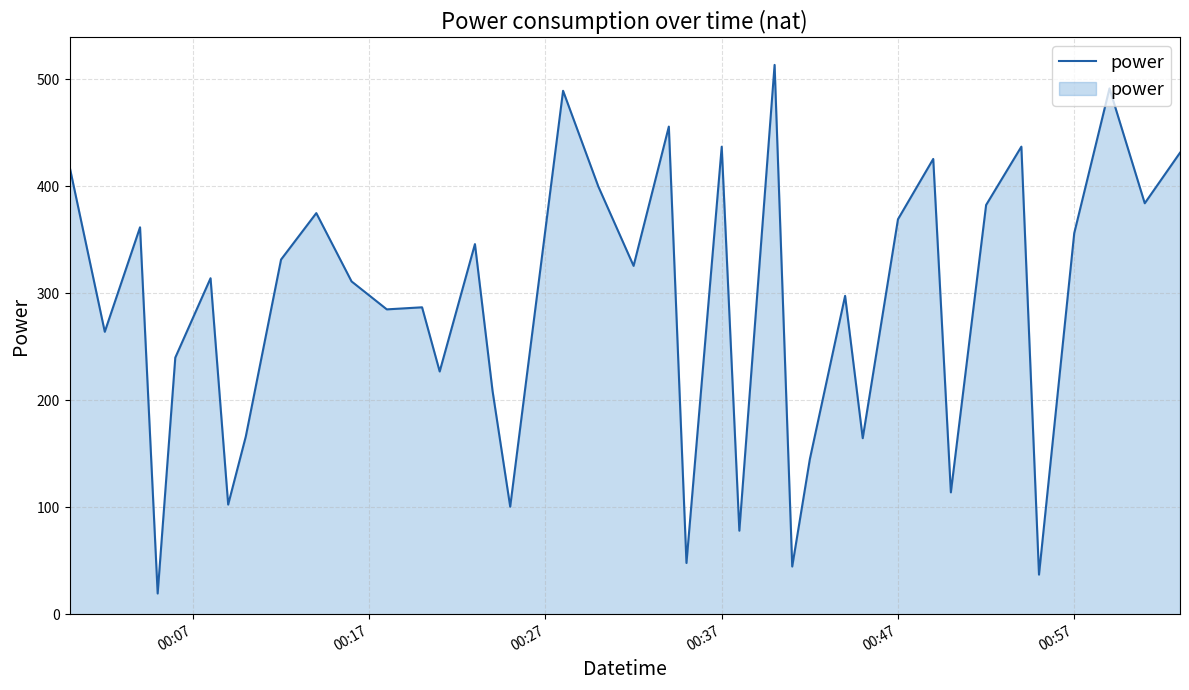

What is the difference between the maximum and minimum values?

494.0